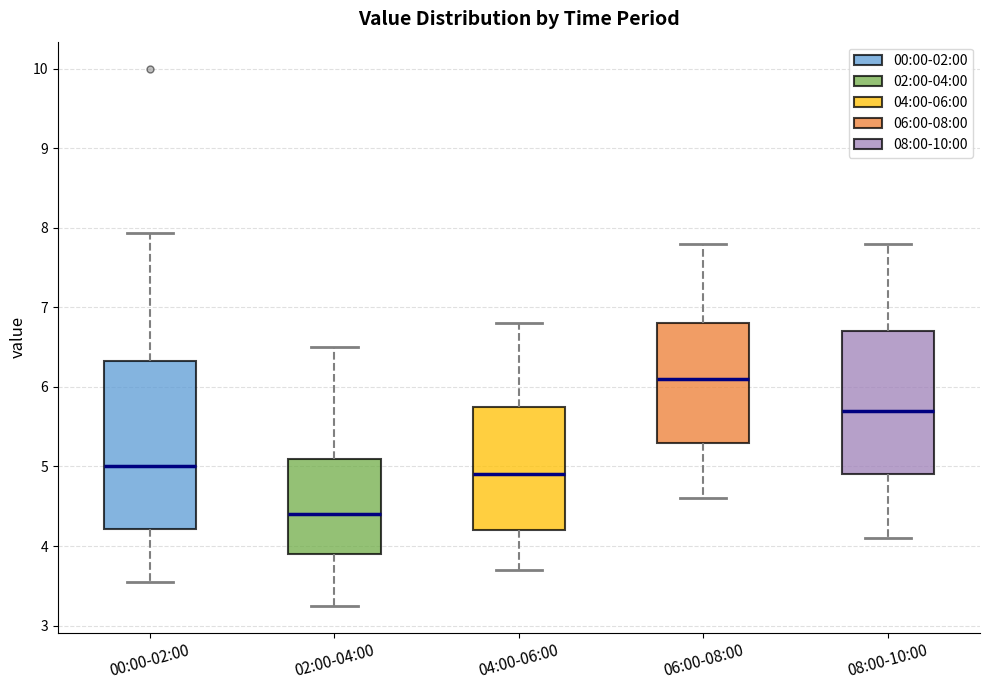

Where does the lower whisker of the box for 02:00-04:00 end on the y-axis? The values are not printed on the chart, so give them approximately, as read against the axis.

3.3